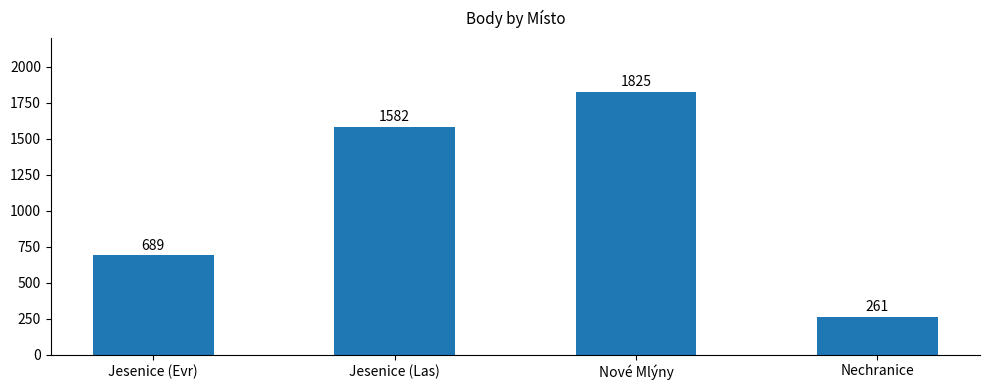

What position from the right is Jesenice (Las)?

3